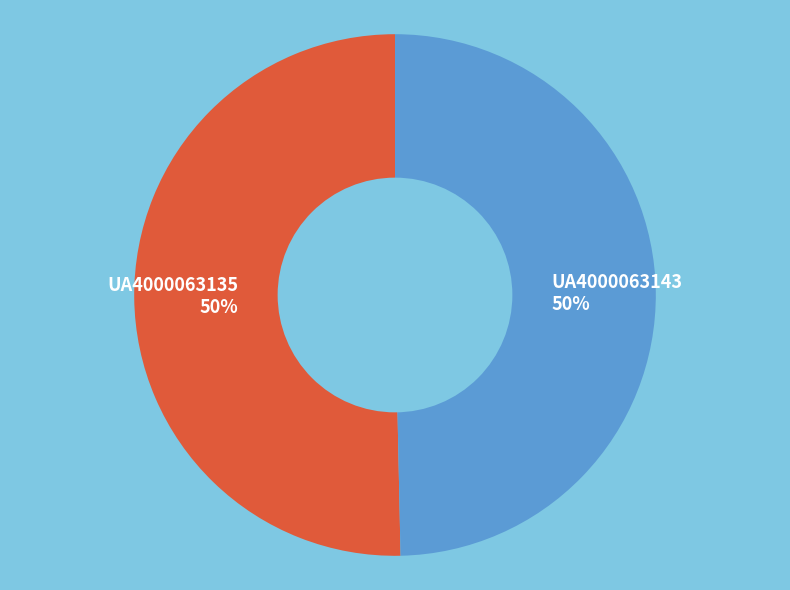

To the nearest percent, what is the combined percentage of UA4000063143 and UA4000063135?

100%